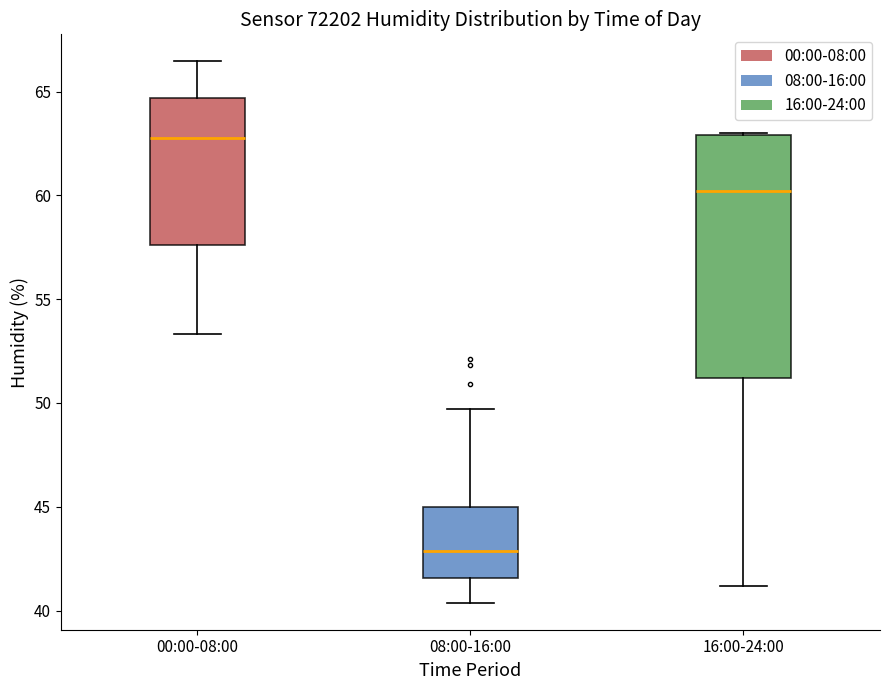

Where is the upper edge of the box for 16:00-24:00 on the y-axis? The values are not printed on the chart, so give them approximately, as read against the axis.

63.0